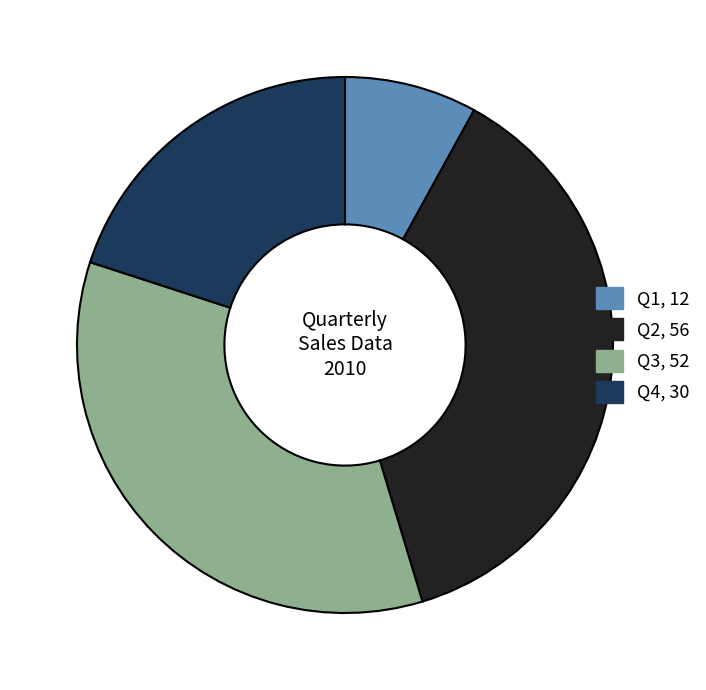

Which slice is the largest?

Q2